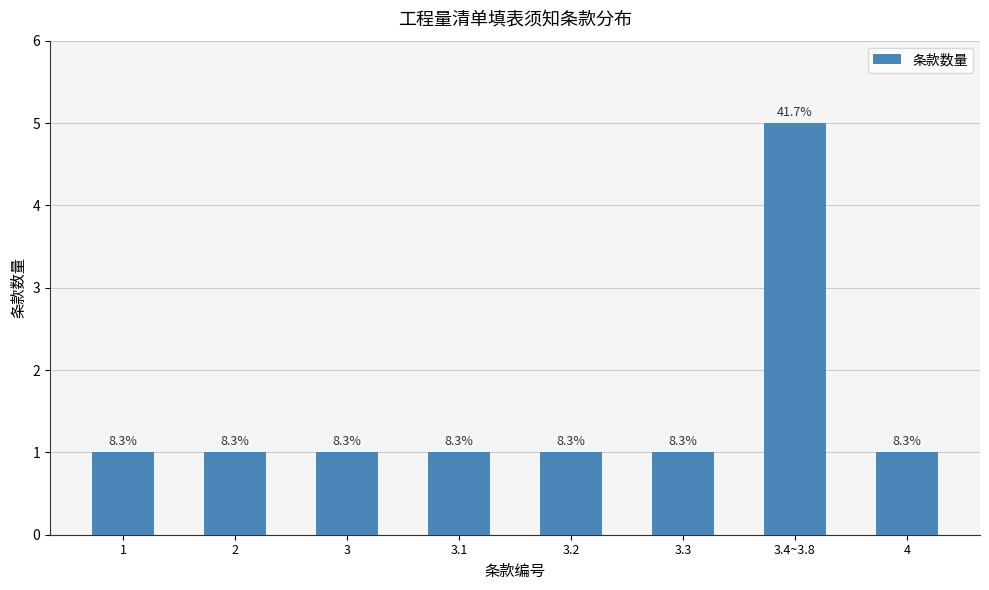

Between 1 and 4, which is larger?

1